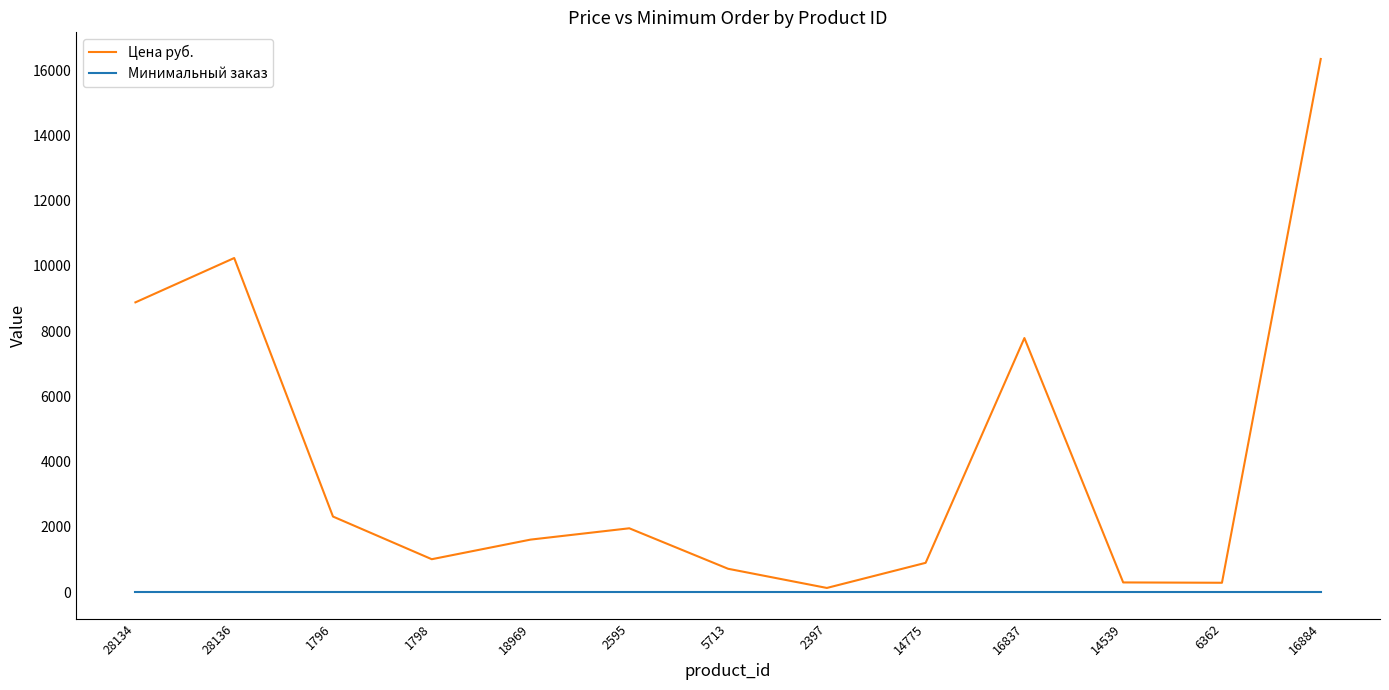

True or false: Цена руб. has more than 1 points higher than both neighbors.

True